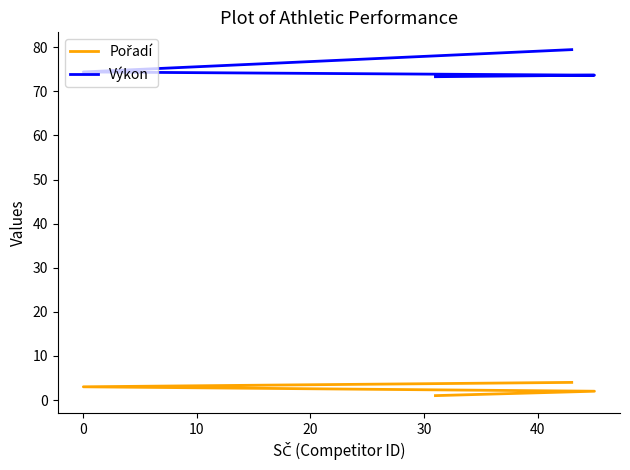

True or false: Pořadí has a value of 5.4 at 20.

False